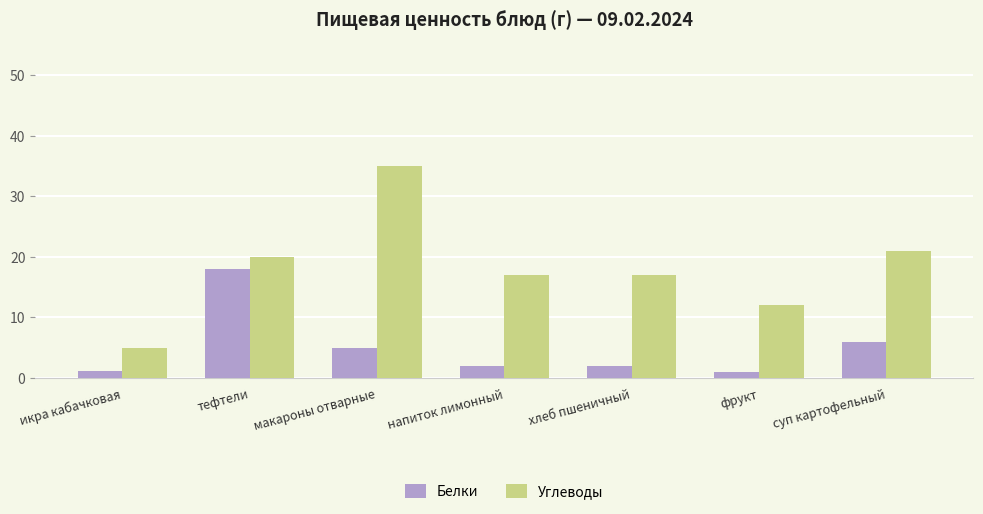

What is the label of the 7th bar from the right?

икра кабачковая